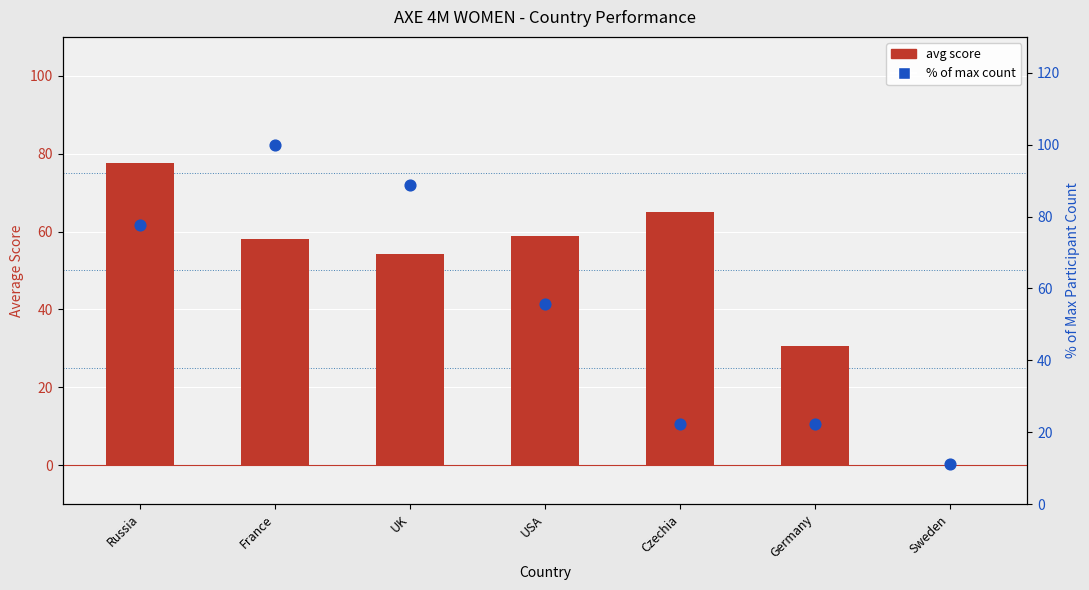

Is the value of avg score at Sweden greater than the value of % of max count at UK?

No